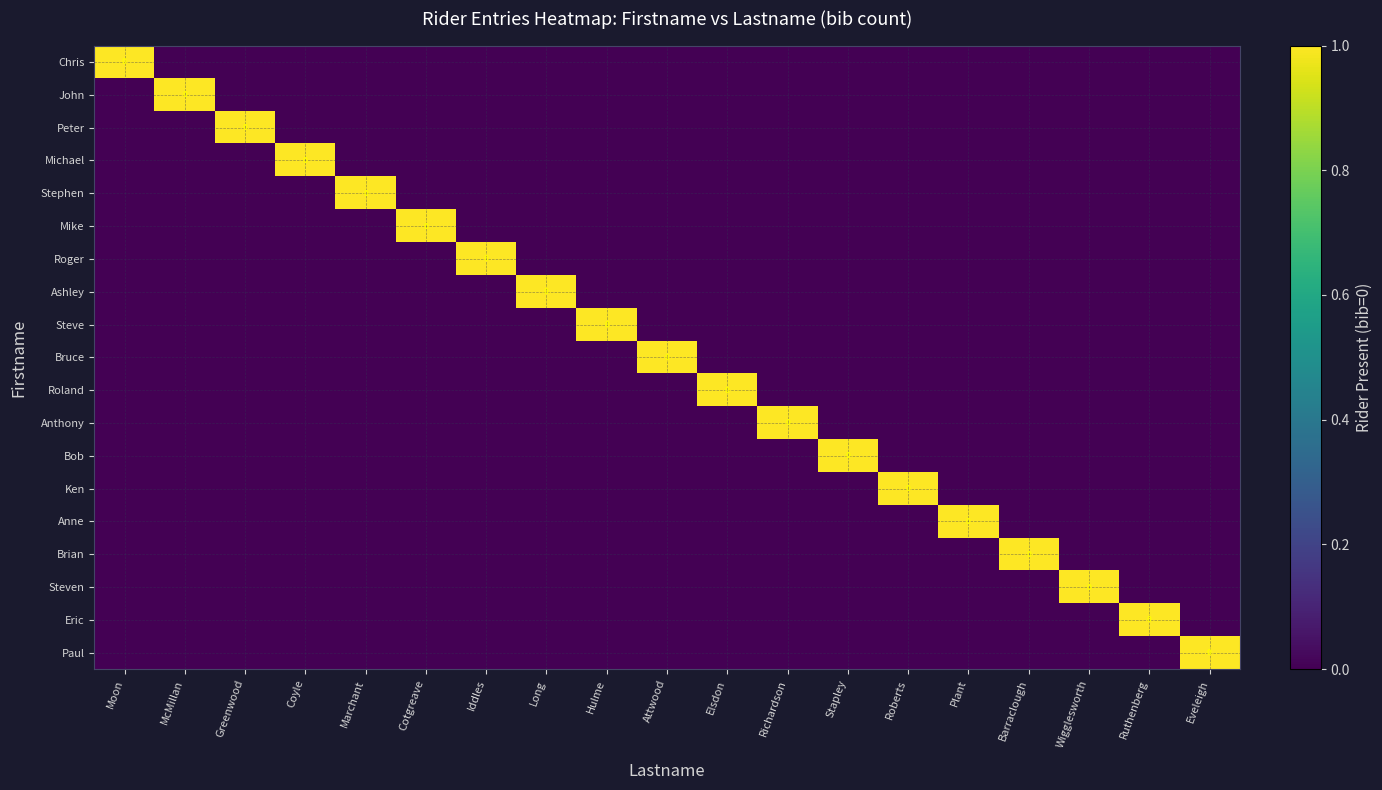

How many data points in Mike are above 0?

1